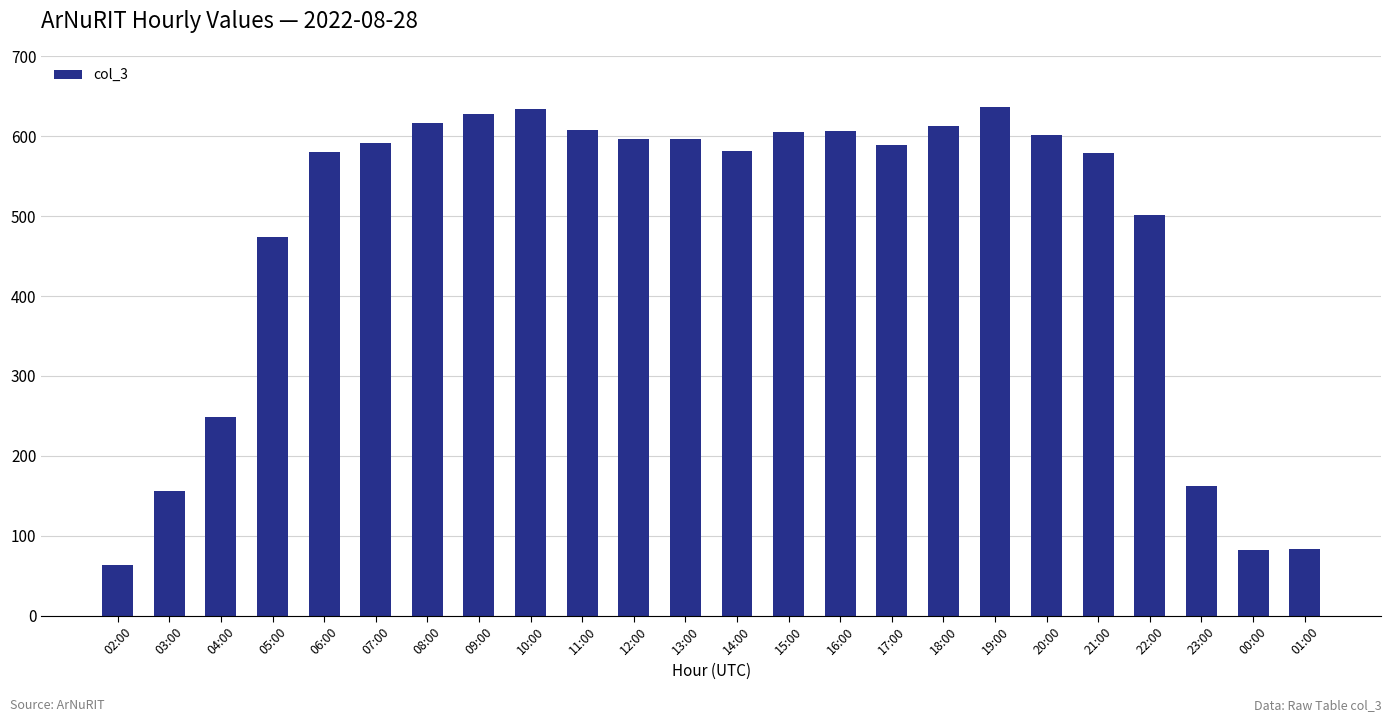

Between 23:00 and 05:00, which is larger?

05:00